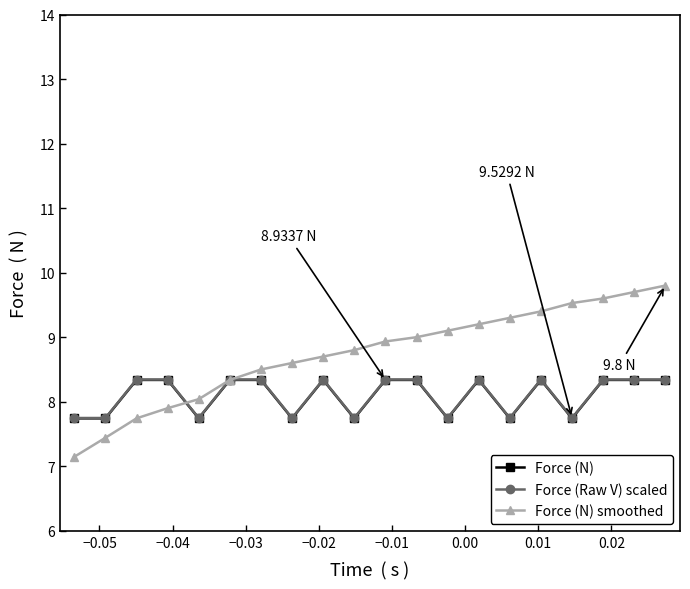

Which series has the widest spread of values?

Force (N) smoothed